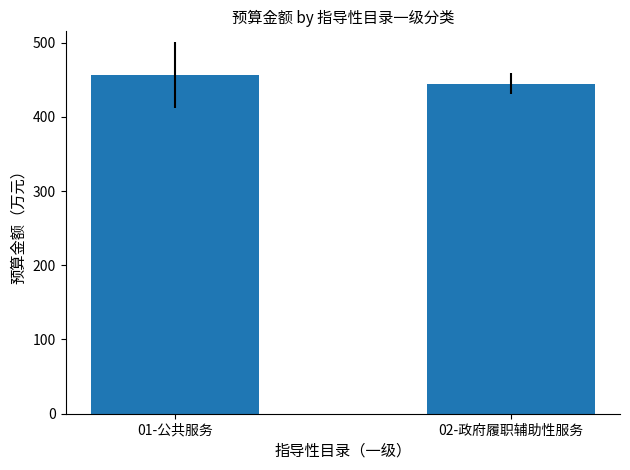

How many distinct data groups are displayed?

1